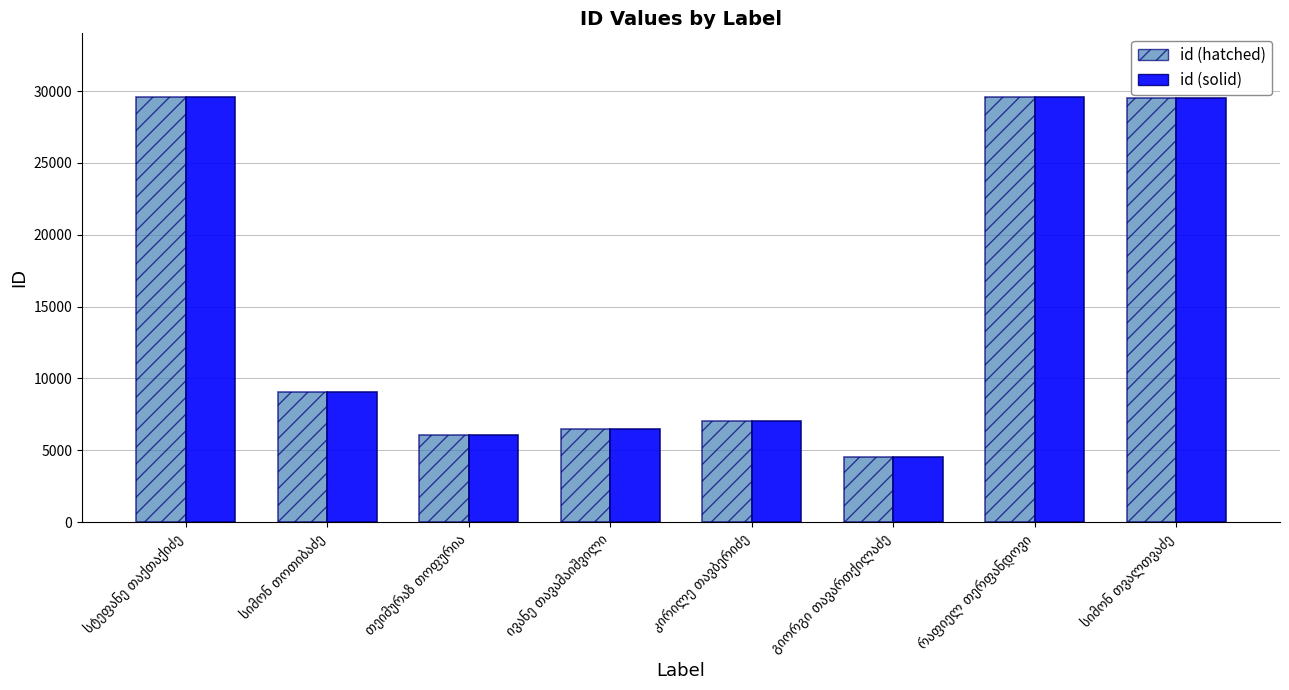

Does the chart contain stacked bars?

No